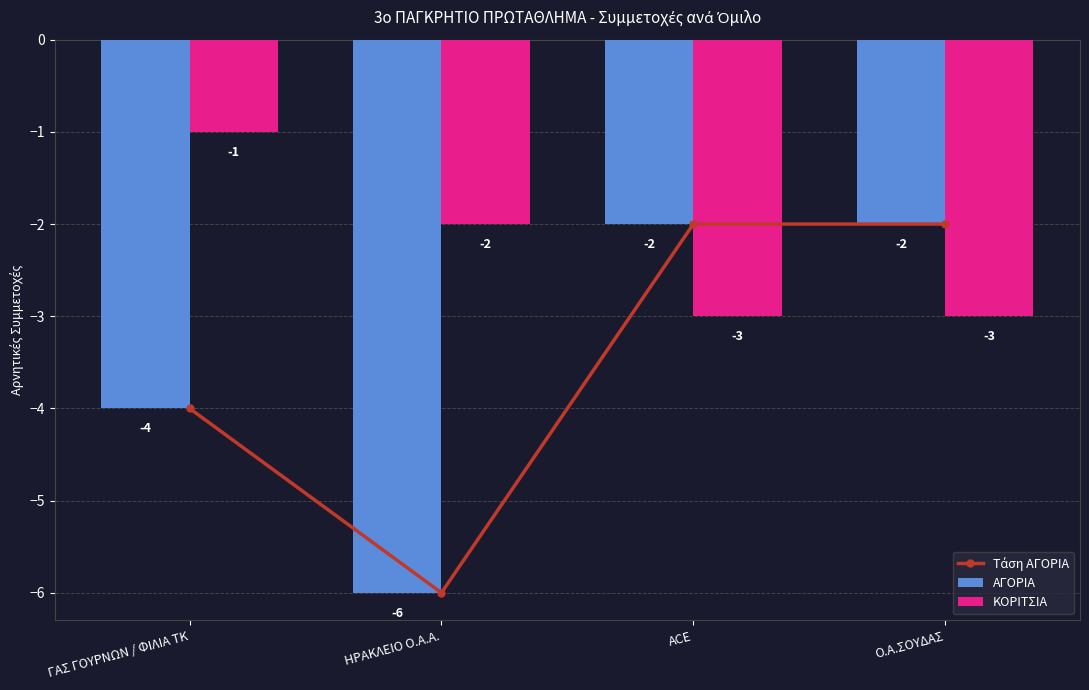

At which category is the sum across all series the highest?

ACE